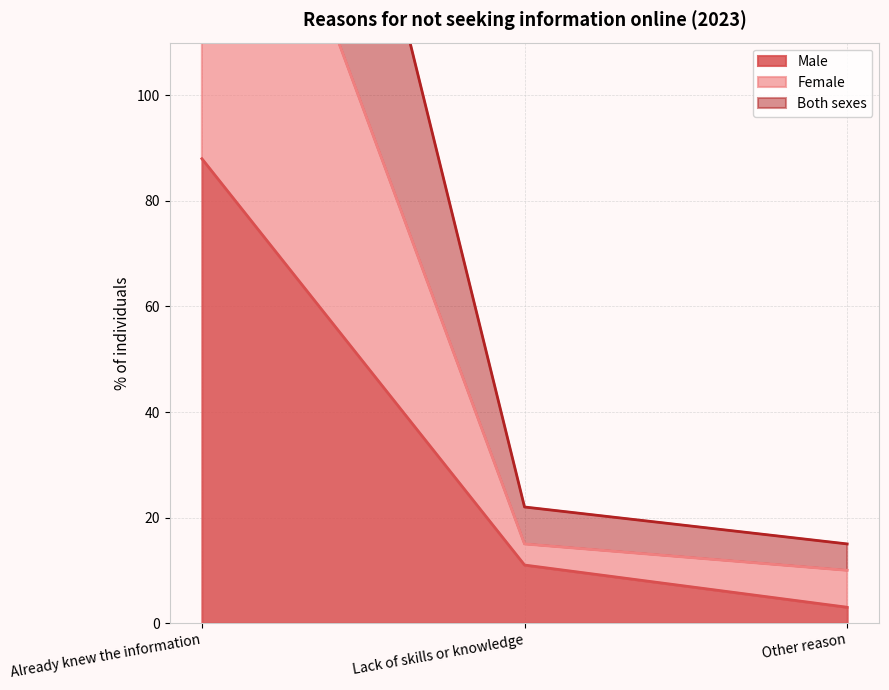

What is the maximum value for Both sexes?

180